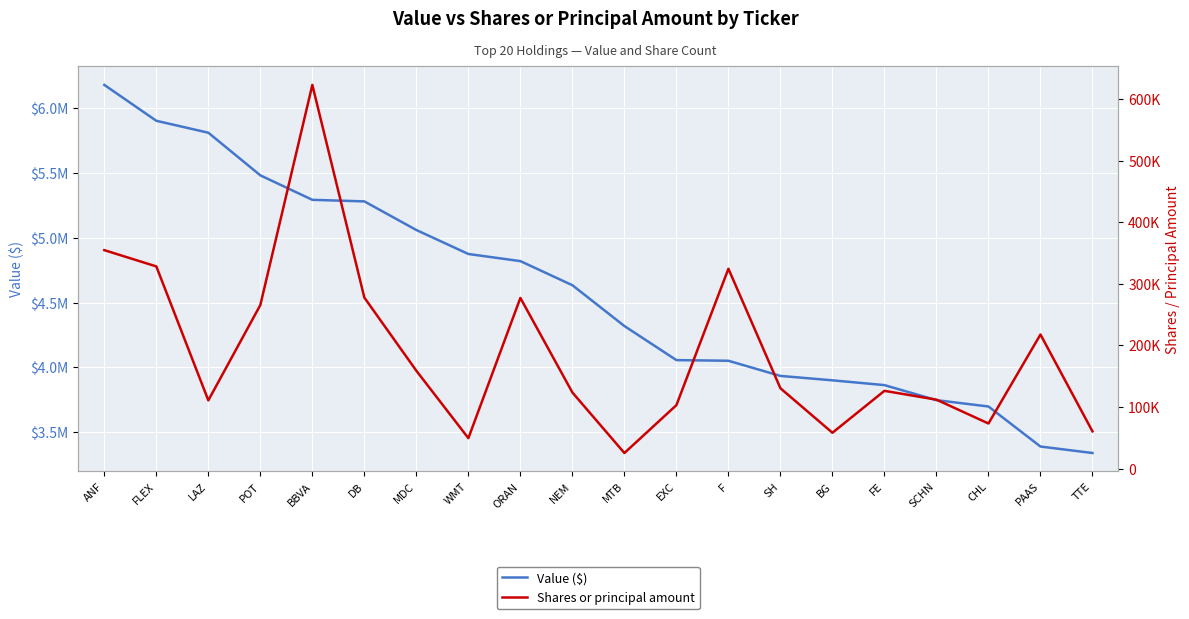

What is the label of the 1st point from the right?

TTE